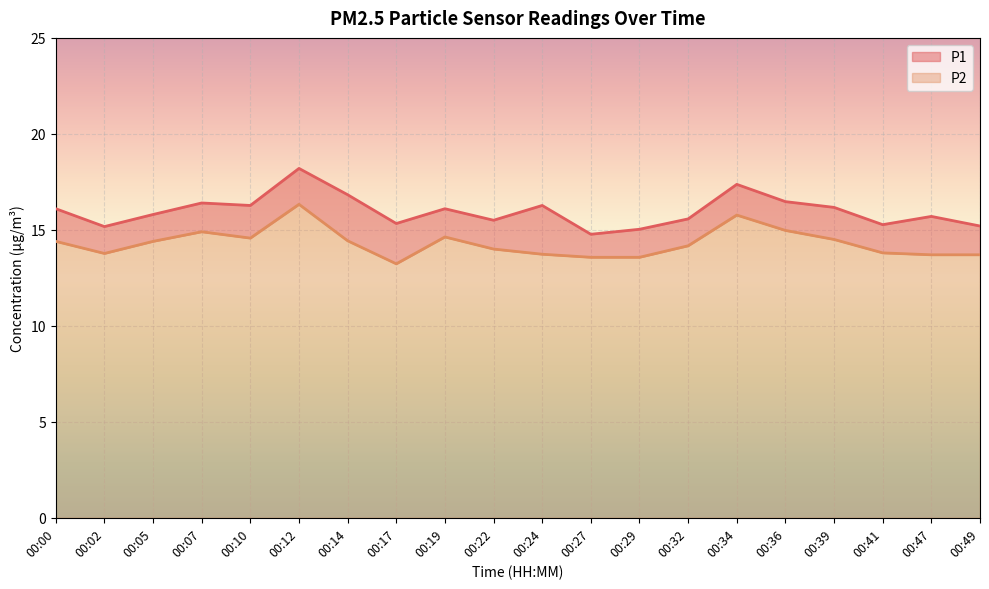

What is the spread (max minus min) of values at 00:22?

1.5